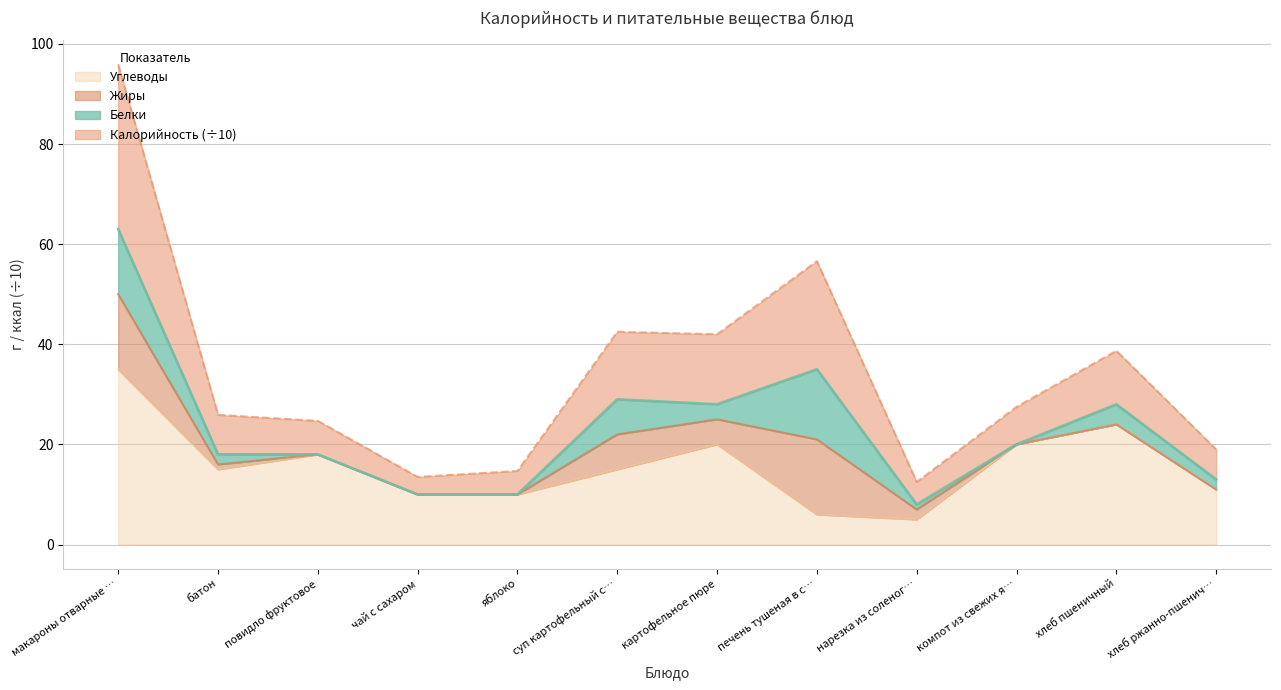

At which label does Углеводы reach its peak?

макароны отварные …